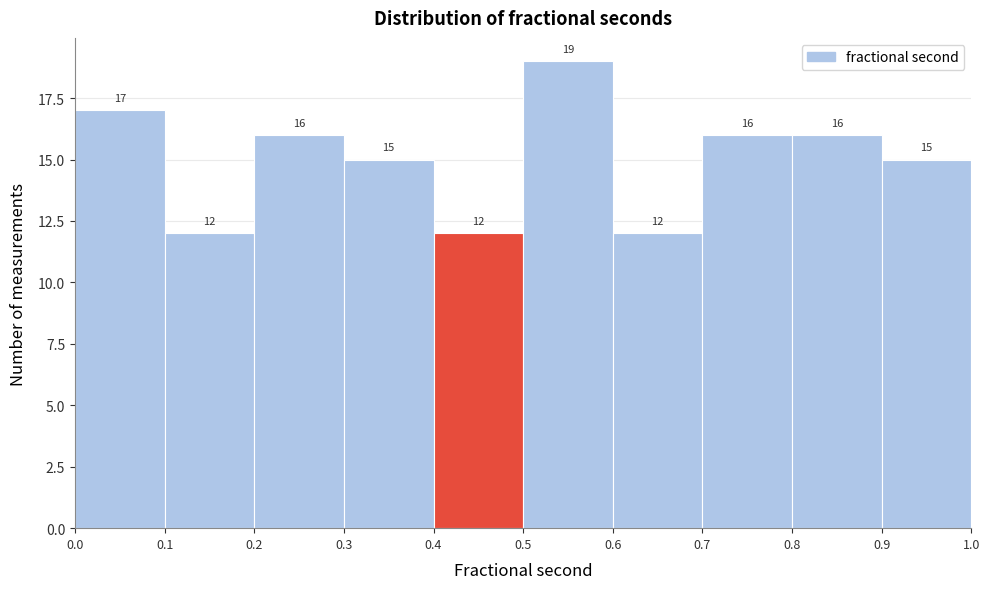

Reading left to right, list every bar in this chart as the range it spans on the x-axis followed by its height.

0.0 to 0.1: 17
0.1 to 0.2: 12
0.2 to 0.3: 16
0.3 to 0.4: 15
0.4 to 0.5: 12
0.5 to 0.6: 19
0.6 to 0.7: 12
0.7 to 0.8: 16
0.8 to 0.9: 16
0.9 to 1.0: 15